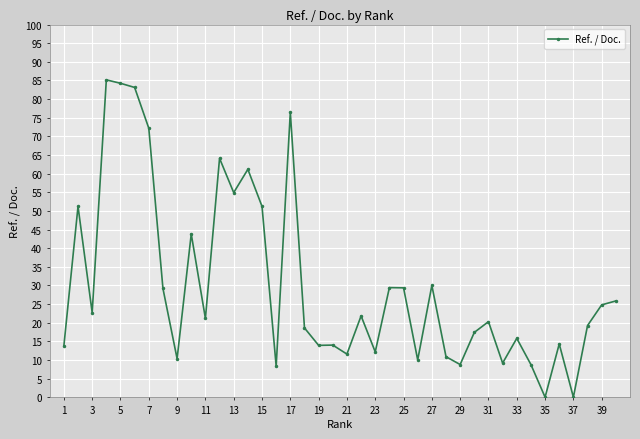

What is the difference between the second highest and second lowest values?

84.2